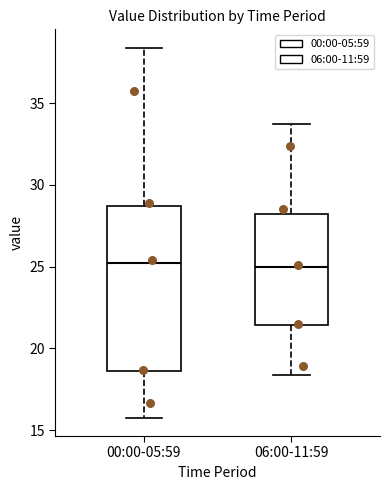

Reading left to right, read every box against the y-axis: the position of its median line, the range the box covers, and the ends of its whiskers. The values are not printed on the chart, so give them approximately, as read against the axis.

00:00-05:59: median 25.0, box 18.5 to 28.5, whiskers 16.0 to 38.5
06:00-11:59: median 25.0, box 21.5 to 28.0, whiskers 18.5 to 33.5